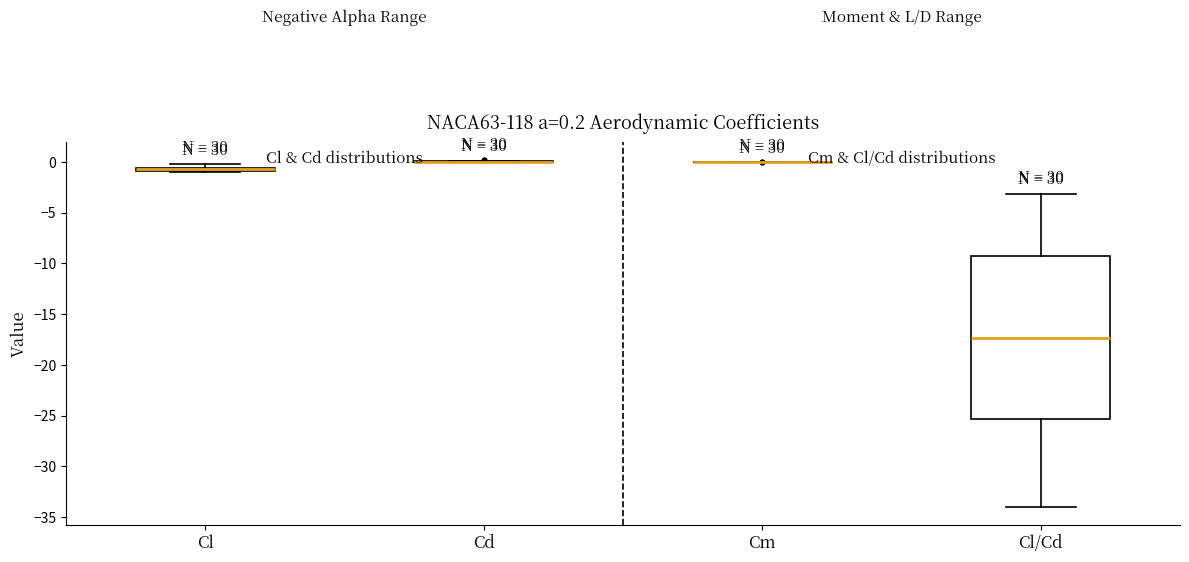

Which box is the tallest, from its lower edge to its upper edge?

Cl/Cd